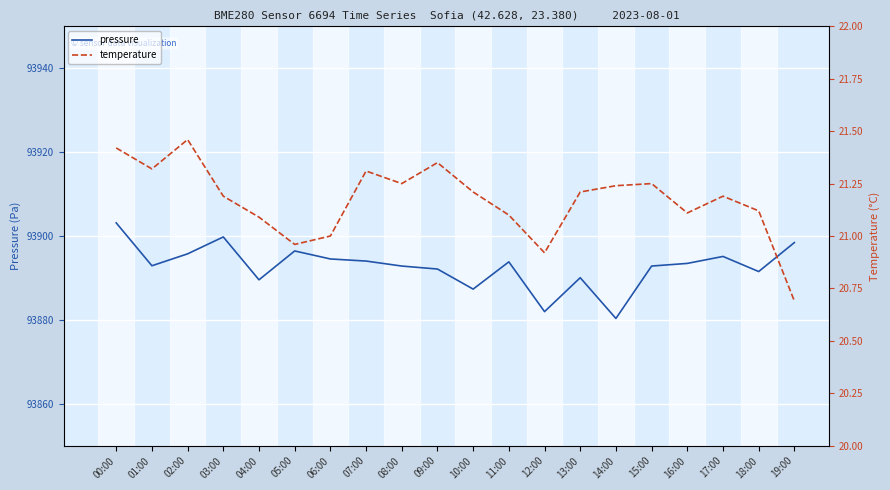

The pressure series shows 93899.8 at 03:00. True or false?

True